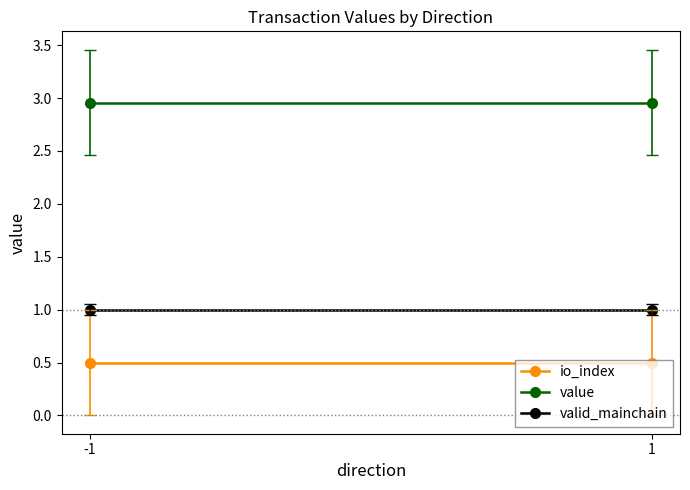

How many series are shown in this chart?

3